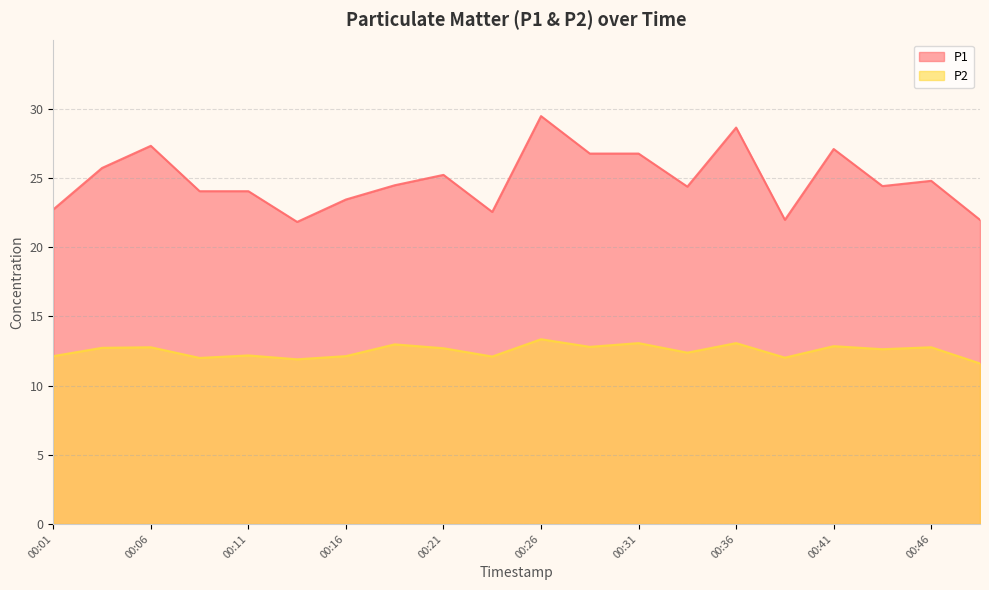

In P2, how many points are lower than both neighbors (excluding endpoints)?

7